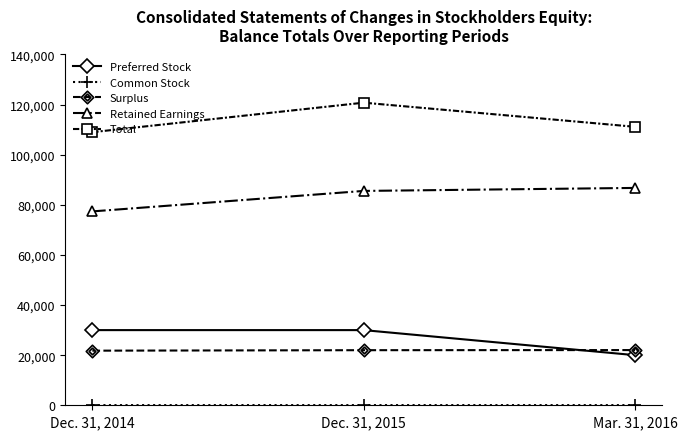

Rank the categories by Total value from lowest to highest.

Dec. 31, 2014, Mar. 31, 2016, Dec. 31, 2015